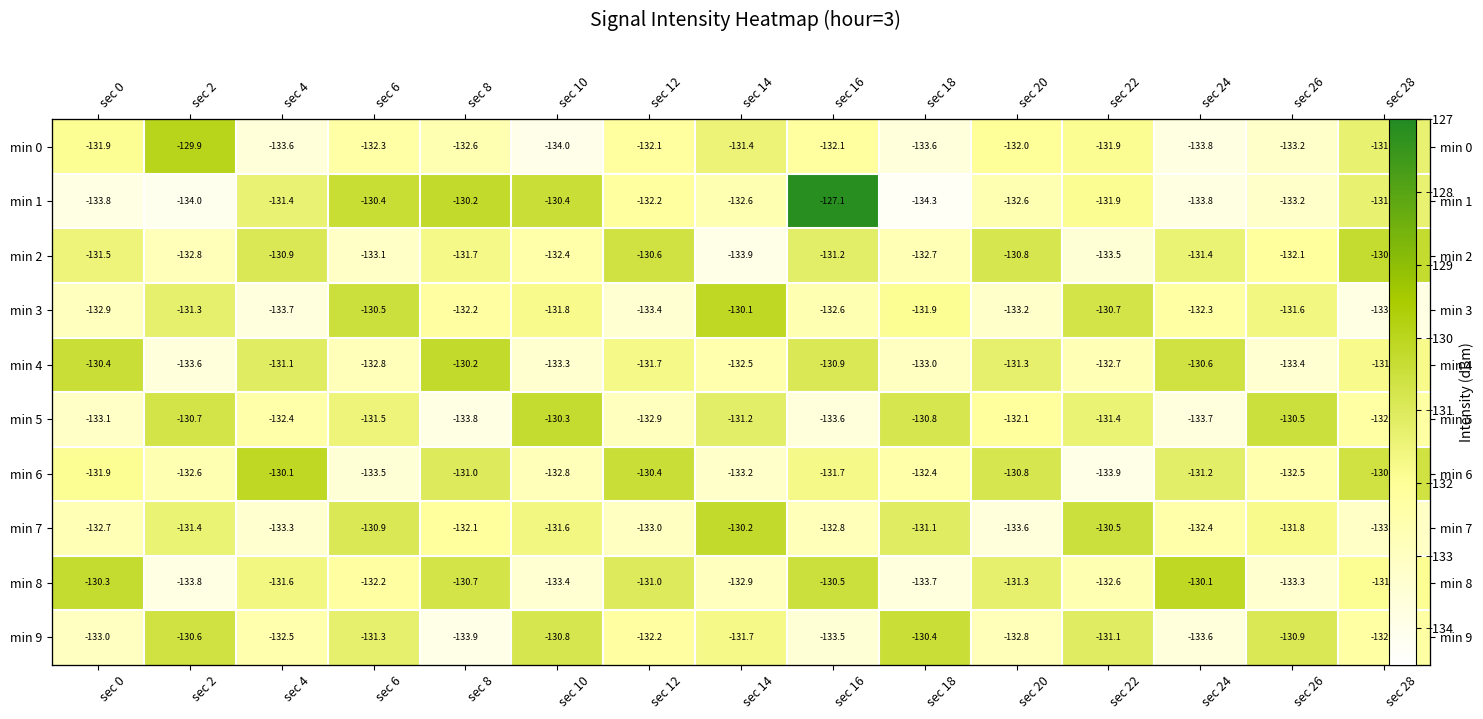

Rank the categories by min 1 value from highest to lowest.

sec 16, sec 8, sec 6, sec 10, sec 28, sec 4, sec 22, sec 12, sec 20, sec 14, sec 26, sec 24, sec 0, sec 2, sec 18